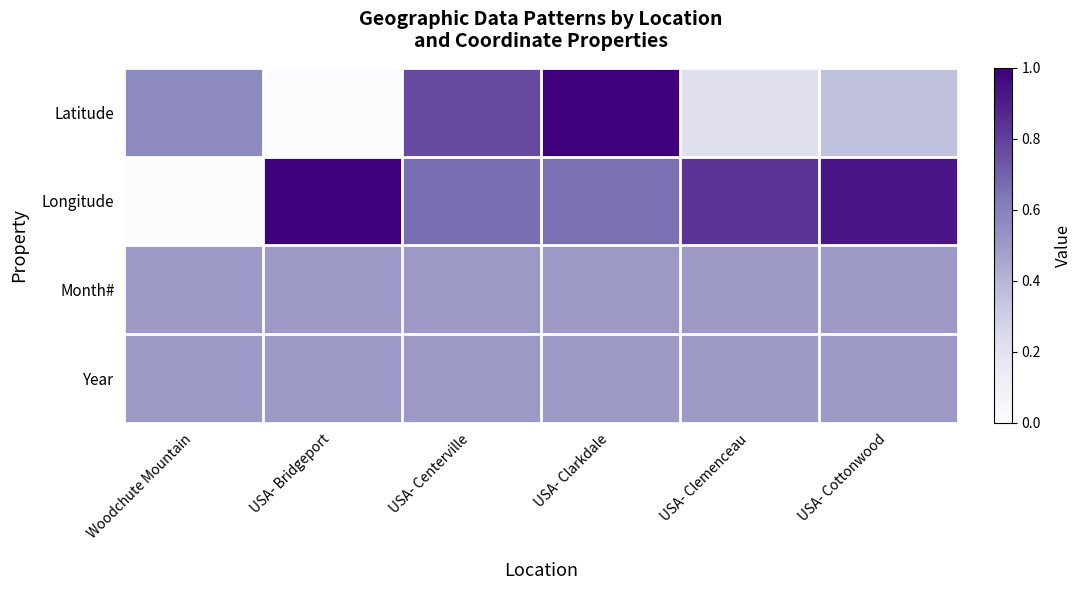

Reading right to left, transcribe all the data shown in this chart.

Latitude: USA- Cottonwood=0.4	USA- Clemenceau=0.2	USA- Clarkdale=1.0	USA- Centerville=0.8	USA- Bridgeport=0.0	Woodchute Mountain=0.6
Longitude: USA- Cottonwood=0.9	USA- Clemenceau=0.8	USA- Clarkdale=0.7	USA- Centerville=0.7	USA- Bridgeport=1.0	Woodchute Mountain=0.0
Month#: USA- Cottonwood=0.5	USA- Clemenceau=0.5	USA- Clarkdale=0.5	USA- Centerville=0.5	USA- Bridgeport=0.5	Woodchute Mountain=0.5
Year: USA- Cottonwood=0.5	USA- Clemenceau=0.5	USA- Clarkdale=0.5	USA- Centerville=0.5	USA- Bridgeport=0.5	Woodchute Mountain=0.5